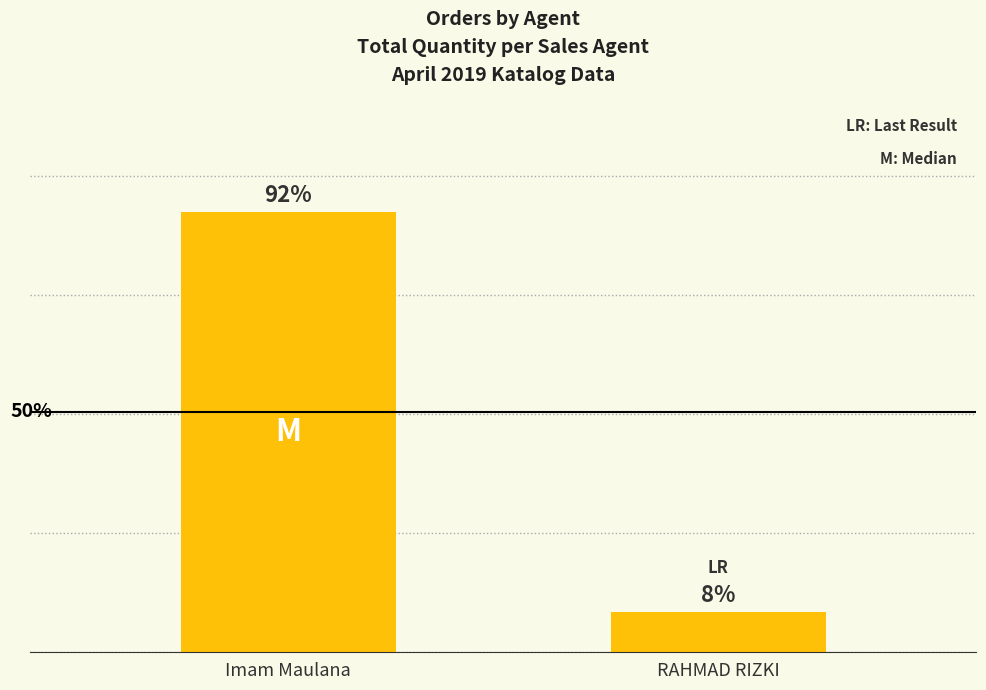

Are the bars horizontal?

No